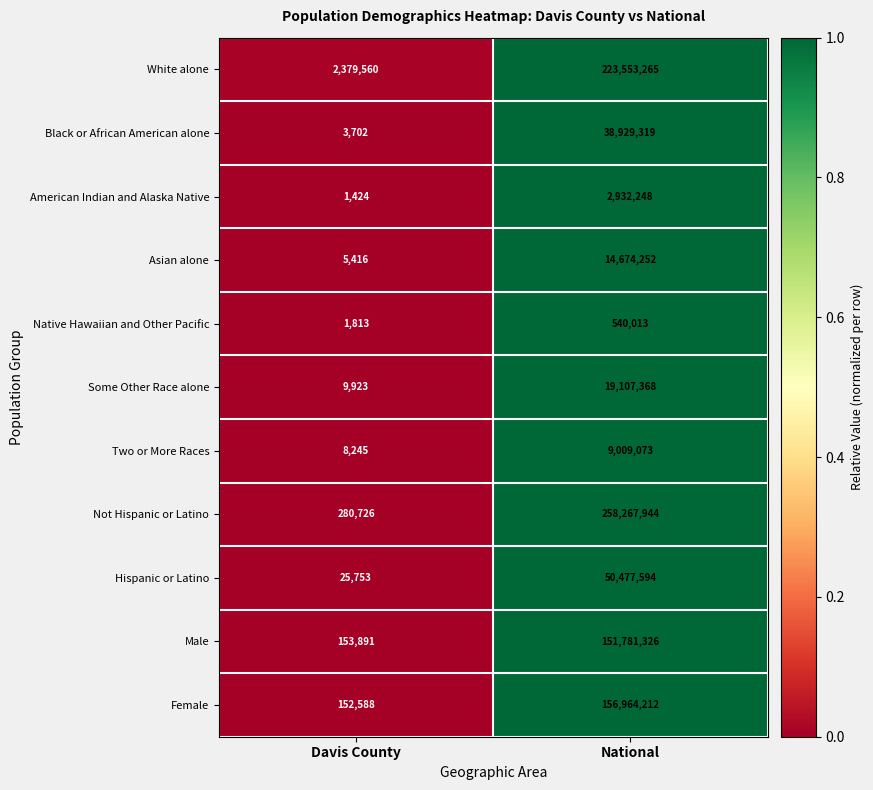

Which series changed the most between Davis County and National?

Not Hispanic or Latino